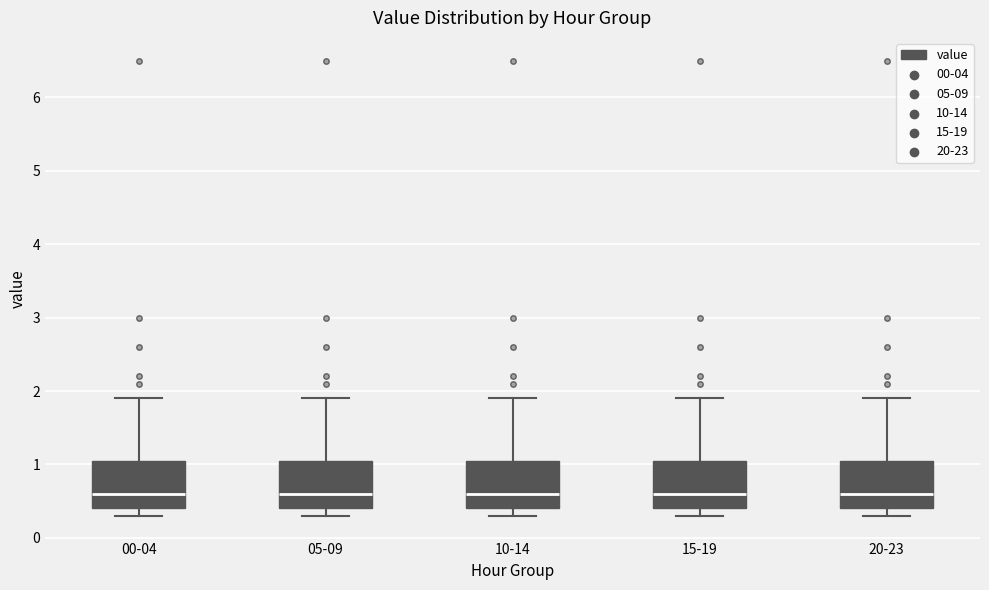

Reading left to right, transcribe this box plot: for each box, give where its median line is, the range the box spans, and where its two whiskers end, as read against the y-axis. The values are not printed on the chart, so give them approximately, as read against the axis.

00-04: median 0.6, box 0.4 to 1.1, whiskers 0.3 to 1.9
05-09: median 0.6, box 0.4 to 1.1, whiskers 0.3 to 1.9
10-14: median 0.6, box 0.4 to 1.1, whiskers 0.3 to 1.9
15-19: median 0.6, box 0.4 to 1.1, whiskers 0.3 to 1.9
20-23: median 0.6, box 0.4 to 1.1, whiskers 0.3 to 1.9